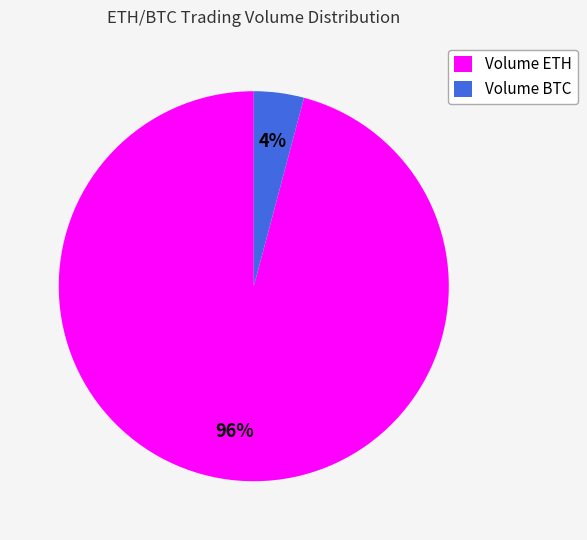

Count the number of slices in the pie.

2